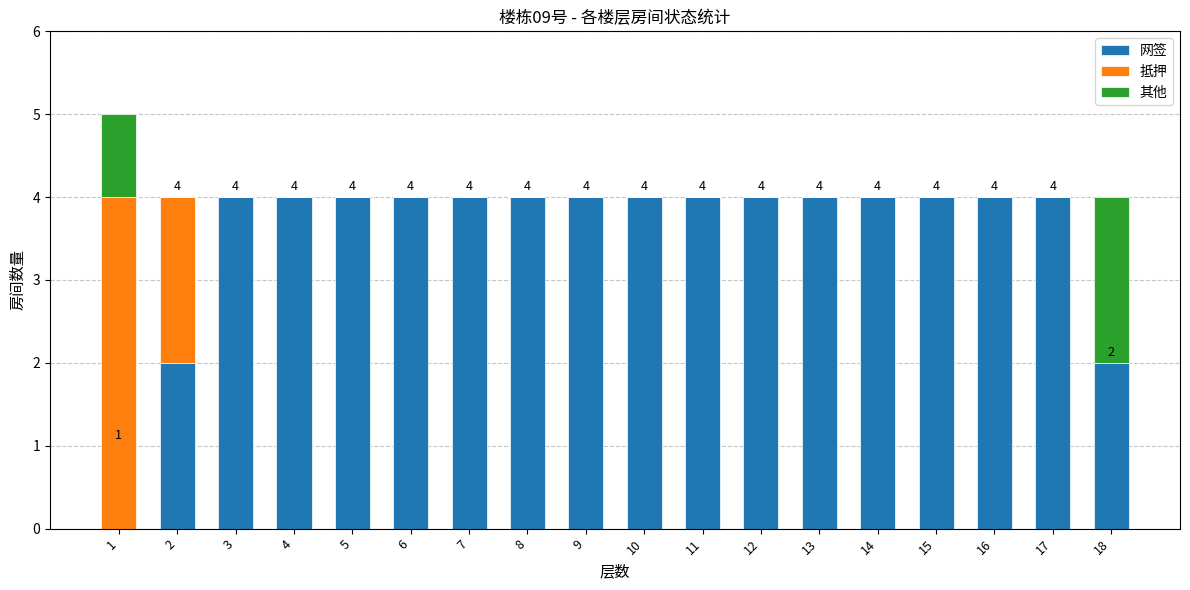

Are the bars grouped side by side (vs. stacked)?

No